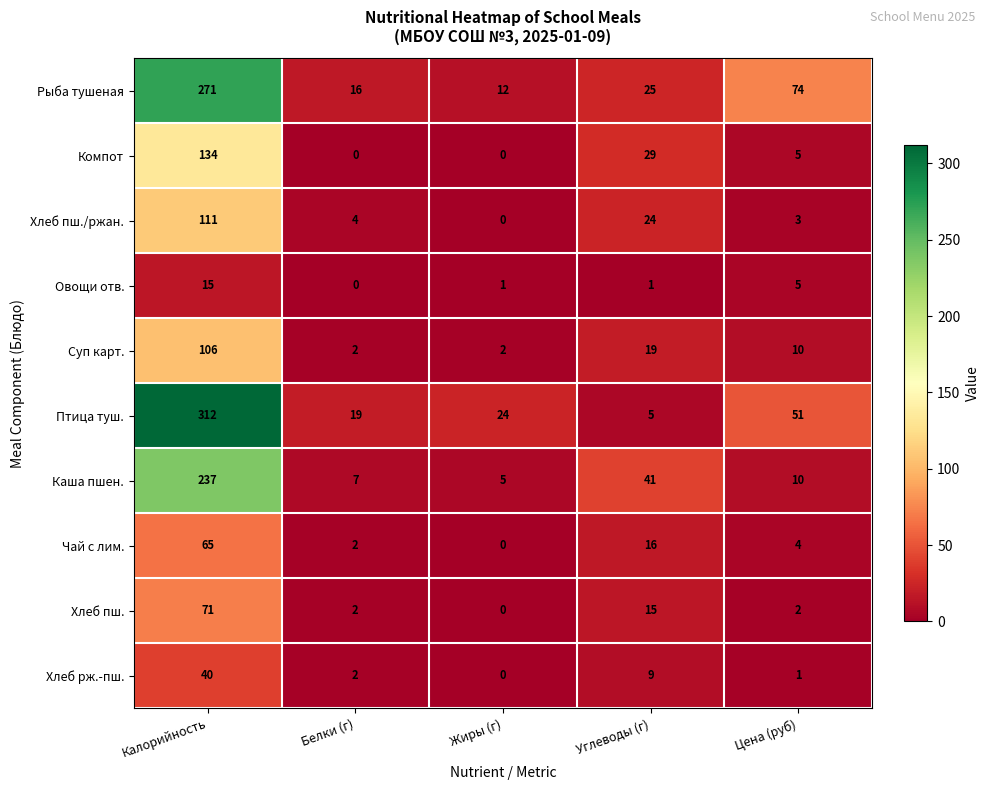

At which category does the chart reach its peak across all series?

Калорийность